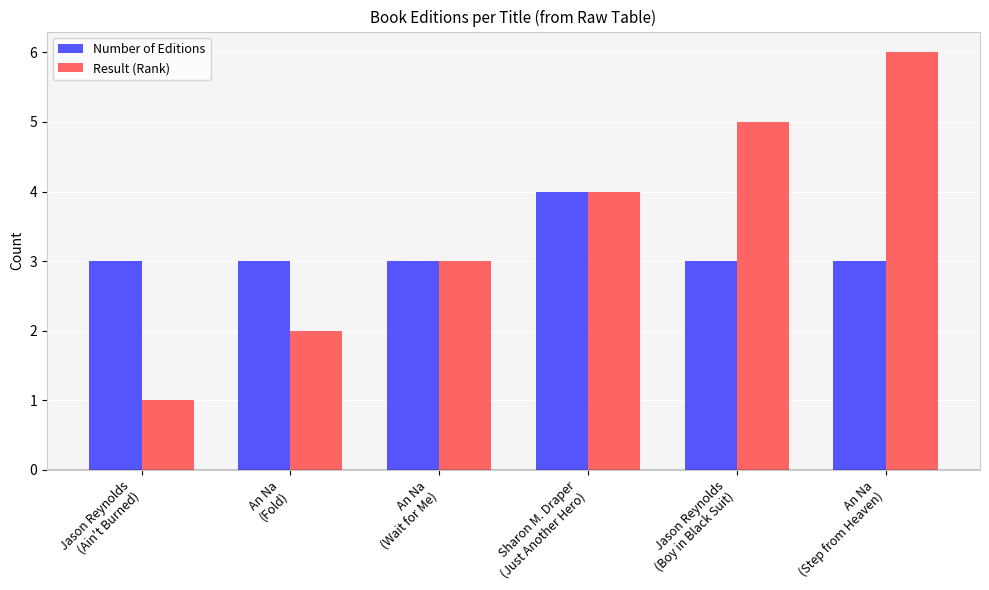

How many series are shown in this chart?

2